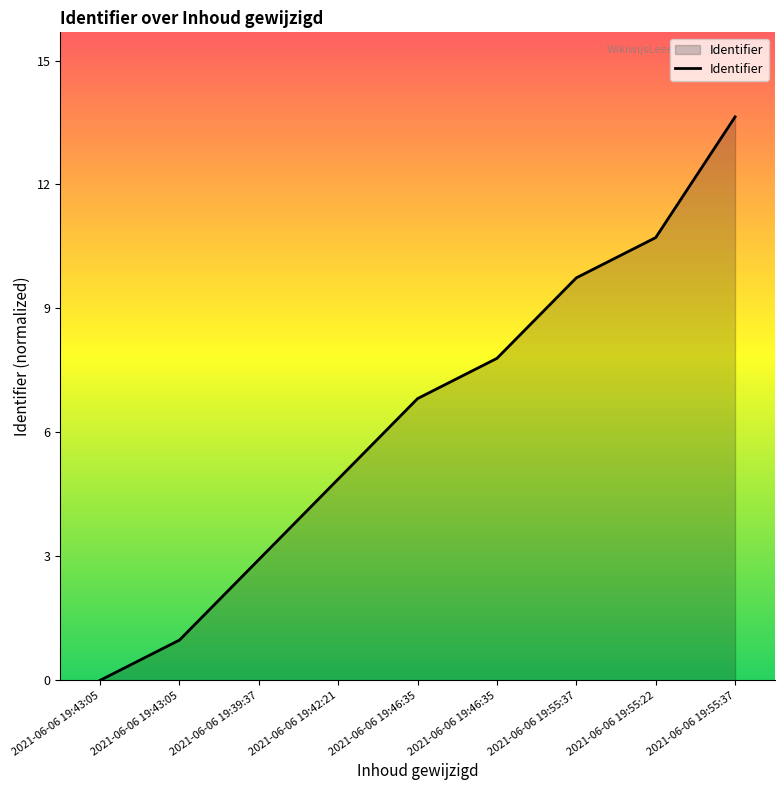

Is it true that the value at 2021-06-06 19:42:21 is 5?

True